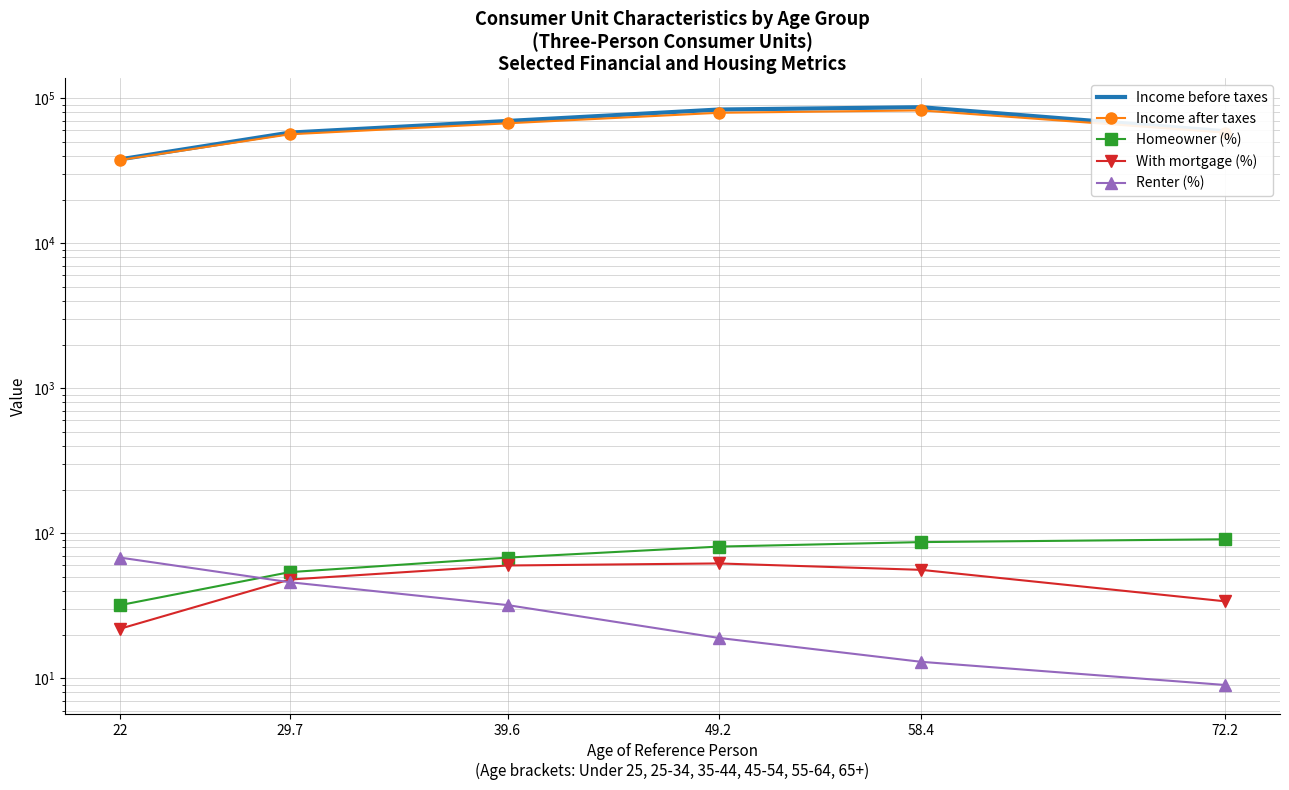

What is the value of the Income before taxes point at the 6th from the left?

59293